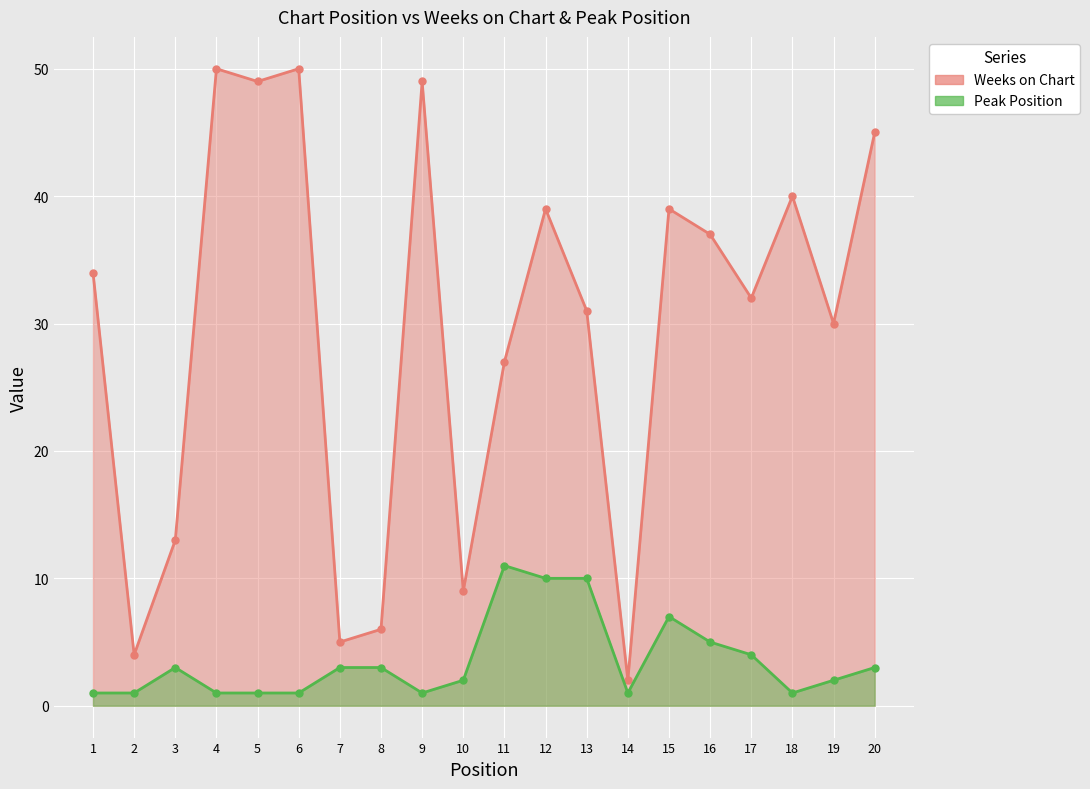

At which label does Peak Position first exceed 3?

11